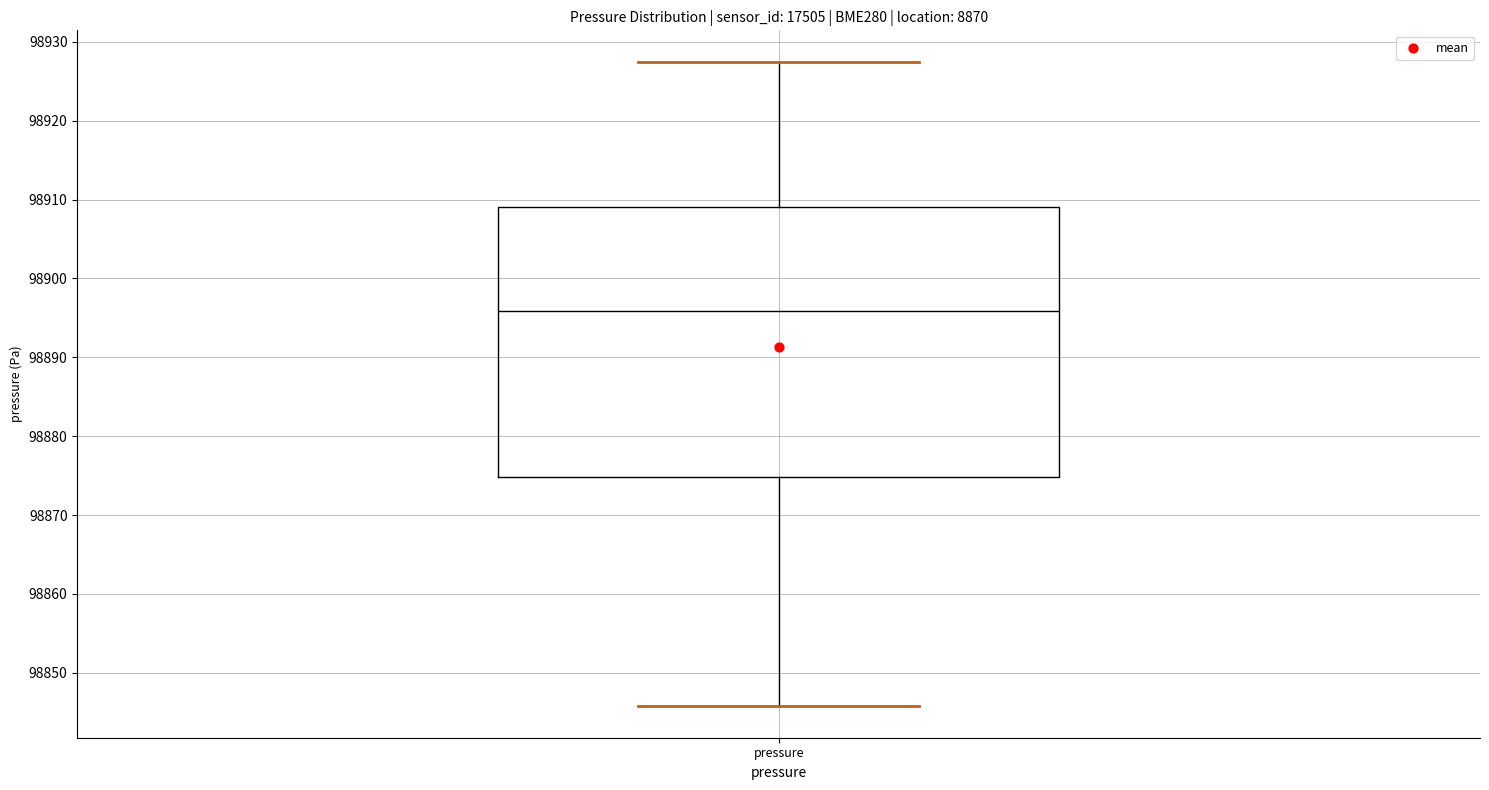

Read this box plot against the y-axis: the position of the median line, the range covered by the box, and the ends of both whiskers. The values are not printed on the chart, so give them approximately, as read against the axis.

median 98896, box 98875 to 98909, whiskers 98846 to 98927